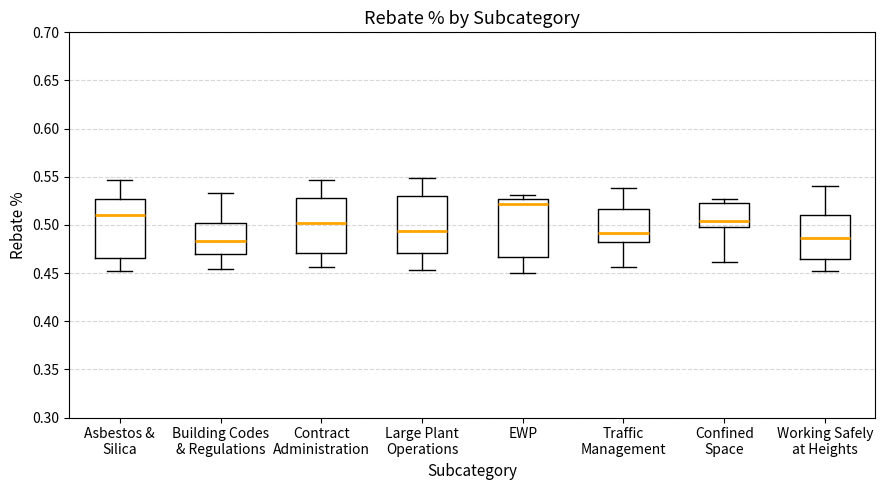

Reading left to right, transcribe this box plot: for each box, give where its median line is, the range the box spans, and where its two whiskers end, as read against the y-axis. The values are not printed on the chart, so give them approximately, as read against the axis.

Asbestos & Silica: median 0.510, box 0.465 to 0.525, whiskers 0.450 to 0.545
Building Codes & Regulations: median 0.485, box 0.470 to 0.500, whiskers 0.455 to 0.535
Contract Administration: median 0.500, box 0.470 to 0.530, whiskers 0.455 to 0.545
Large Plant Operations: median 0.495, box 0.470 to 0.530, whiskers 0.455 to 0.550
EWP: median 0.520, box 0.465 to 0.525, whiskers 0.450 to 0.530
Traffic Management: median 0.490, box 0.480 to 0.515, whiskers 0.455 to 0.540
Confined Space: median 0.505, box 0.500 to 0.525, whiskers 0.460 to 0.525 (just above the box's upper edge)
Working Safely at Heights: median 0.485, box 0.465 to 0.510, whiskers 0.455 to 0.540